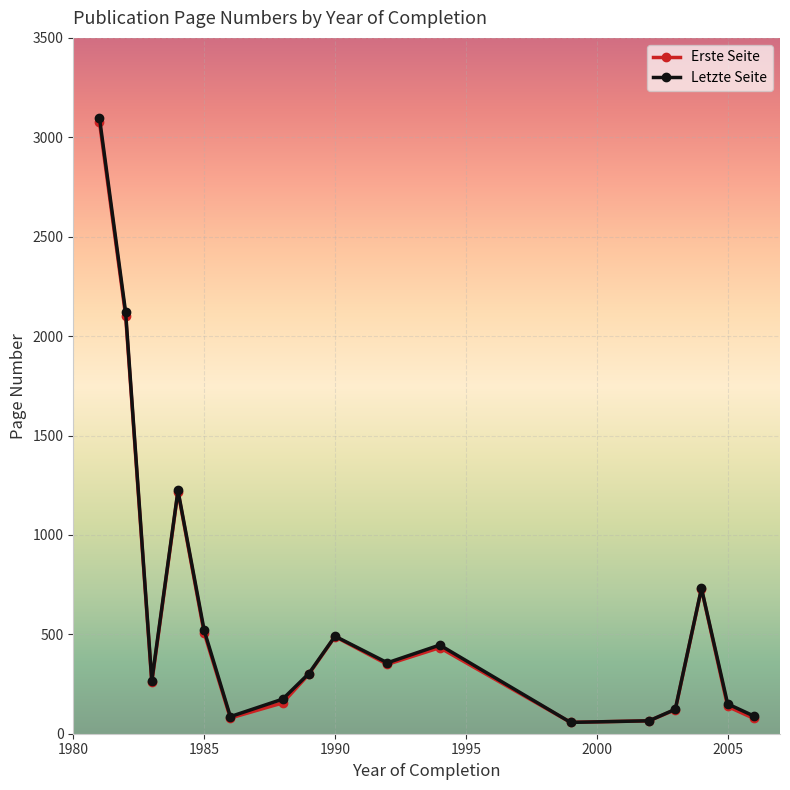

Which series has the widest spread of values?

Letzte Seite